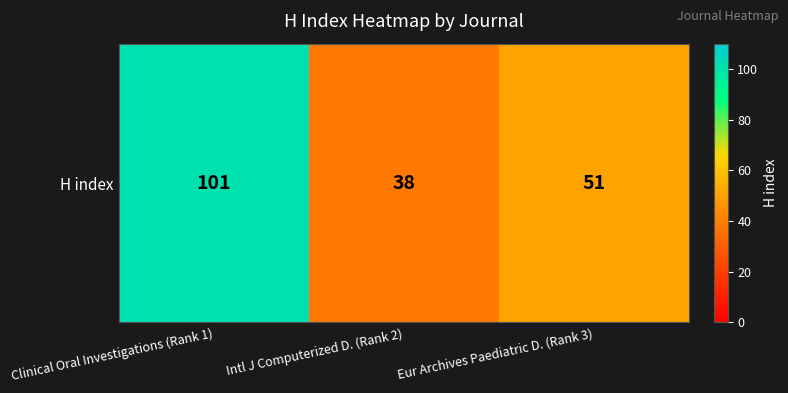

Between Clinical Oral Investigations (Rank 1) and Intl J Computerized D. (Rank 2), which is larger?

Clinical Oral Investigations (Rank 1)